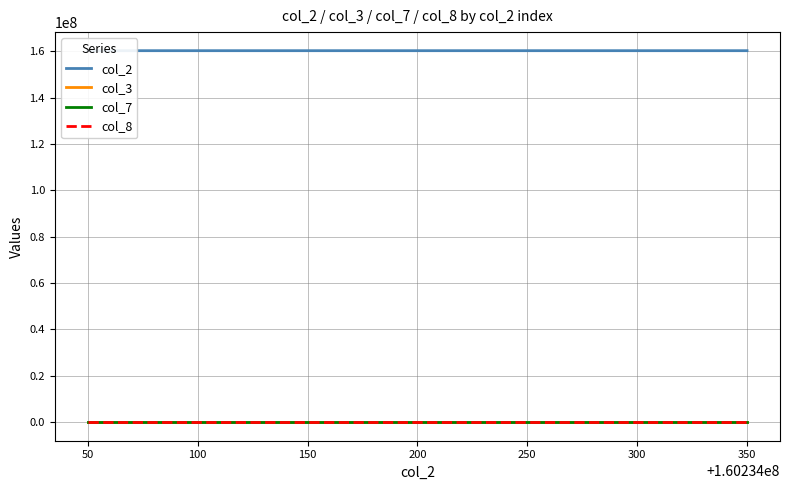

Reading left to right, list all the values displayed in this chart.

col_2: 160234050	160234150	160234250	160234350
col_3: 7	30	17	6
col_7: 0	0	0	0
col_8: 0	0	0	0